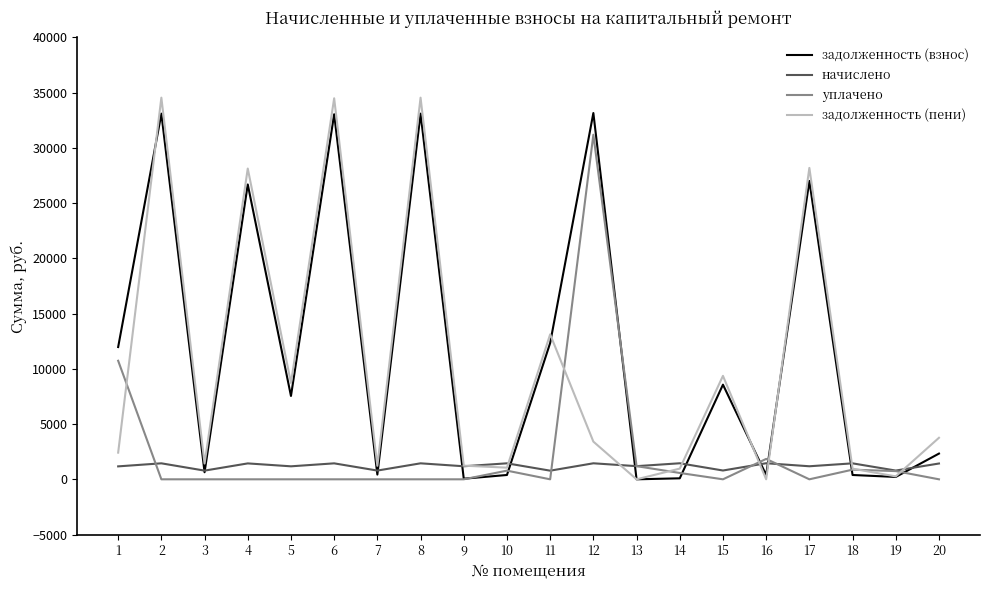

Is the value of задолженность (взнос) at 9 greater than the value of задолженность (пени) at 11?

No